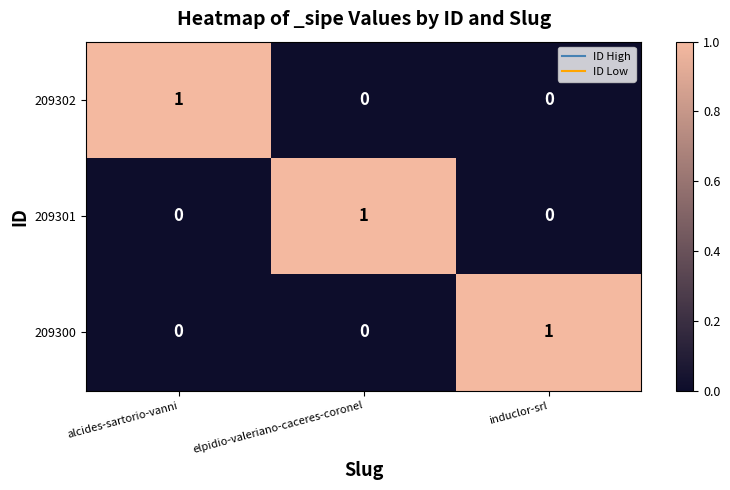

At how many categories does at least one series exceed 0?

3